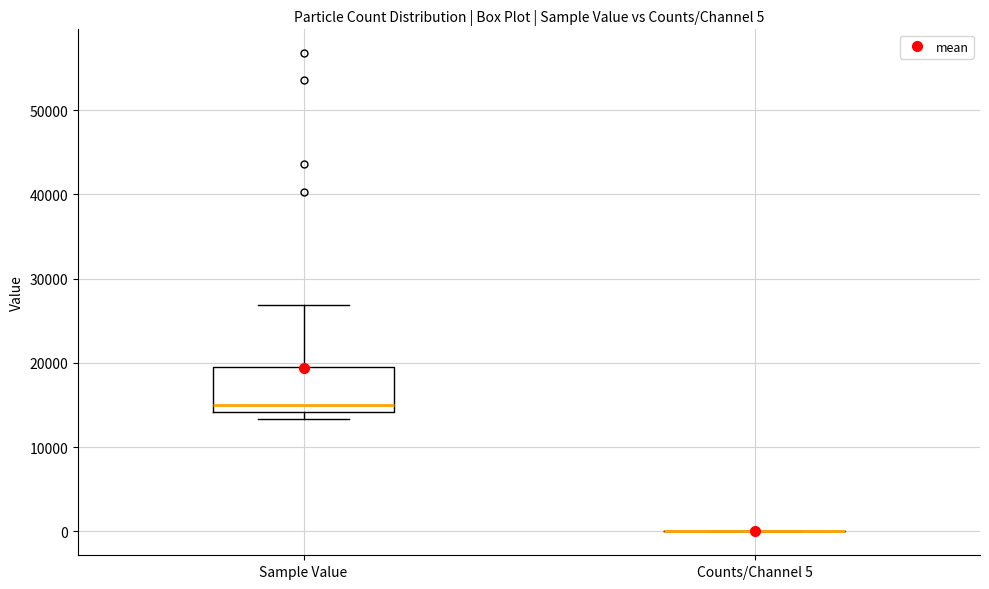

Comparing the boxes themselves (not the whiskers), which one is the tallest?

Sample Value